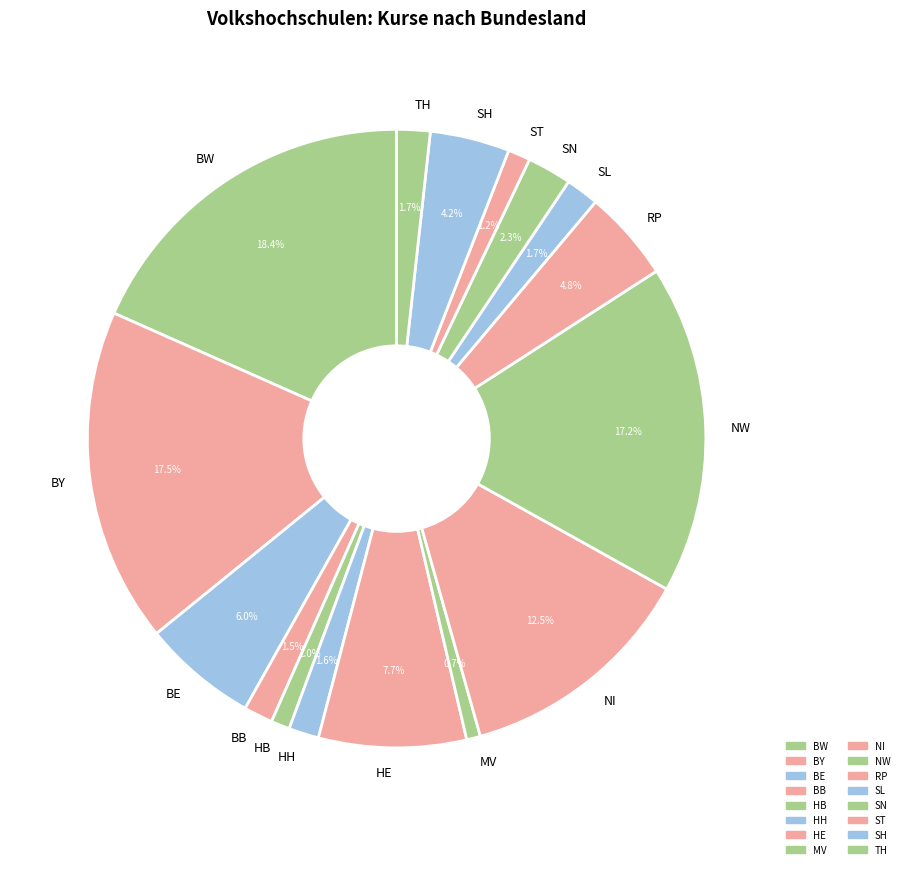

Which category has the biggest portion of the pie?

BW